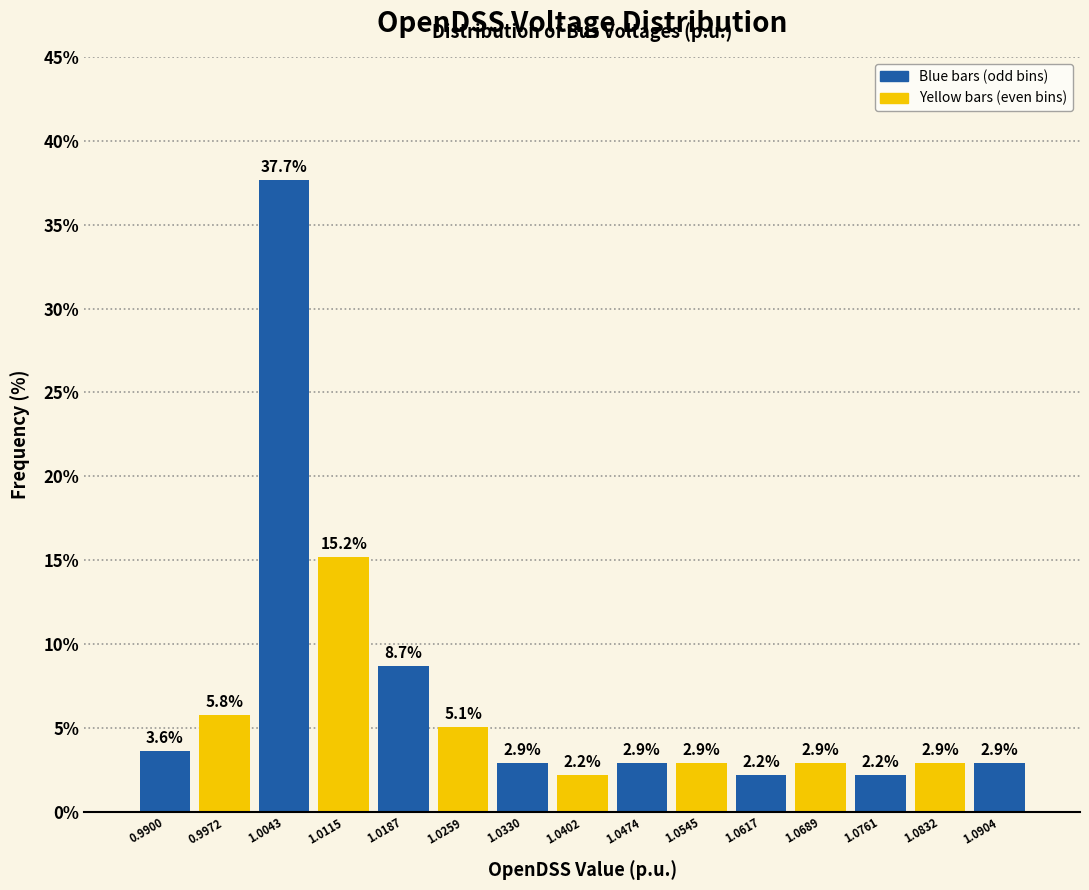

Reading left to right, transcribe this chart: for each bar, give the range it covers on the x-axis and its height. The bar edges are not printed on the chart, so give them approximately, as read against the axis.

0.986 to 0.994: 3.6
0.994 to 1.001: 5.8
1.001 to 1.008: 37.7
1.008 to 1.015: 15.2
1.015 to 1.022: 8.7
1.022 to 1.029: 5.1
1.029 to 1.037: 2.9
1.037 to 1.044: 2.2
1.044 to 1.051: 2.9
1.051 to 1.058: 2.9
1.058 to 1.065: 2.2
1.065 to 1.072: 2.9
1.072 to 1.080: 2.2
1.080 to 1.087: 2.9
1.087 to 1.094: 2.9